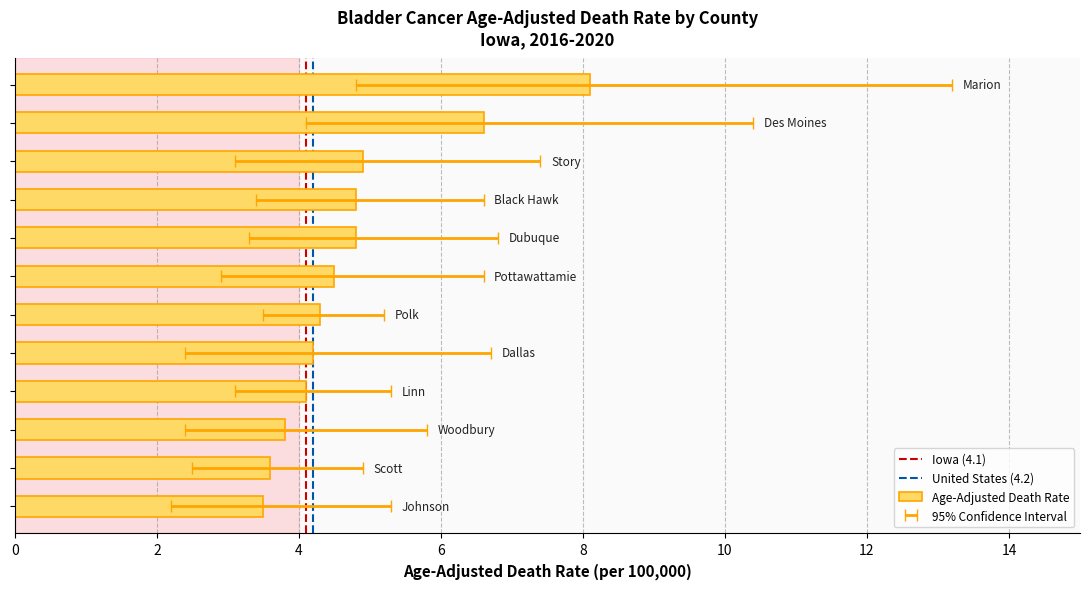

What is the average value of the Upper CI series?

7.0